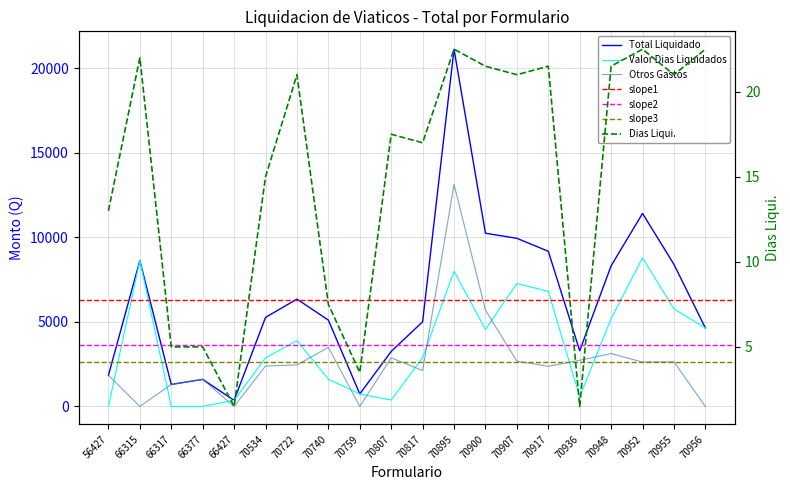

Reading left to right, what are all the values shown in this chart?

Total Liquidado: 56427=1840.8	66315=8630.0	66317=1300.0	66377=1601.6	66427=359.0	70534=5267.0	70722=6348.4	70740=5105.9	70759=738.0	70807=3252.6	70817=5005.6	70895=21130.0	70900=10245.0	70907=9944.5	70917=9178.2	70936=3295.0	70948=8318.2	70952=11416.0	70955=8400.9	70956=4640.0
Valor Dias Liquidados: 56427=0.0	66315=8630.0	66317=0.0	66377=0.0	66427=359.0	70534=2875.0	70722=3894.0	70740=1611.5	70759=738.0	70807=377.0	70817=2884.0	70895=8000.0	70900=4551.0	70907=7266.5	70917=6807.0	70936=565.0	70948=5193.0	70952=8790.0	70955=5764.5	70956=4640.0
Otros Gastos: 56427=1840.8	66315=0.0	66317=1300.0	66377=1601.6	66427=0.0	70534=2392.0	70722=2454.4	70740=3494.4	70759=0.0	70807=2875.6	70817=2121.6	70895=13130.0	70900=5694.0	70907=2678.0	70917=2371.2	70936=2730.0	70948=3125.2	70952=2626.0	70955=2636.4	70956=0.0
Dias Liqui.: 56427=13.0	66315=22.0	66317=5.0	66377=5.0	66427=1.5	70534=15.0	70722=21.0	70740=7.5	70759=3.5	70807=17.5	70817=17.0	70895=22.5	70900=21.5	70907=21.0	70917=21.5	70936=1.5	70948=21.5	70952=22.5	70955=21.0	70956=22.5